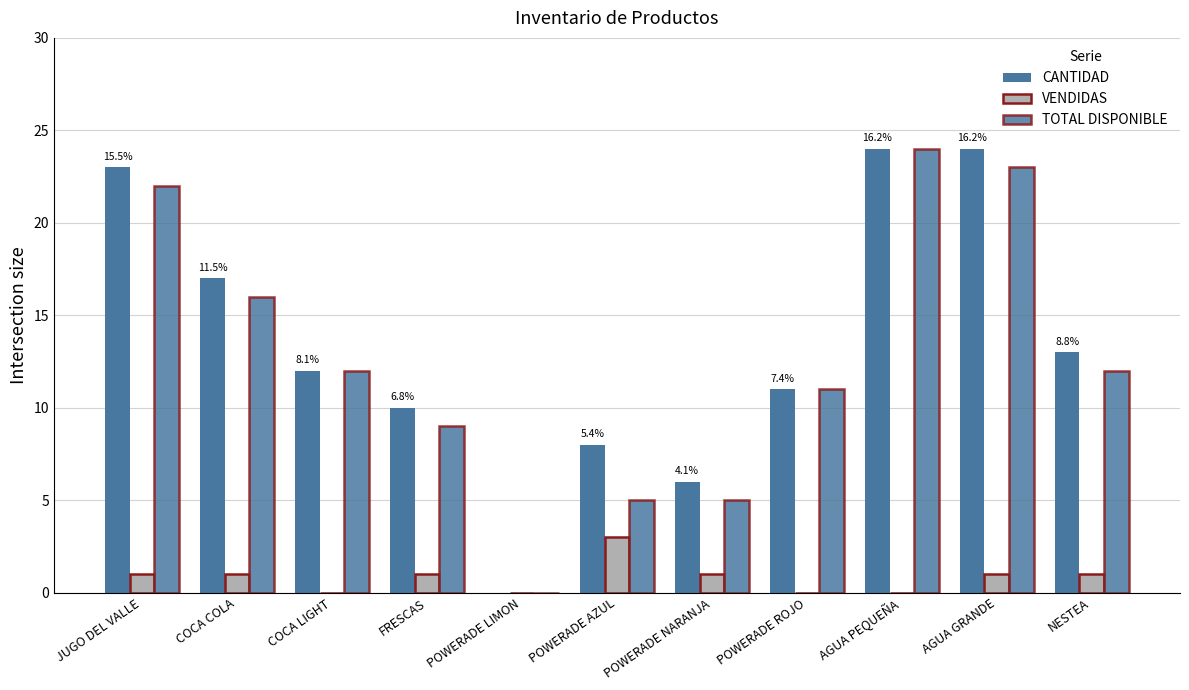

The VENDIDAS series shows 1 at POWERADE ROJO. True or false?

False